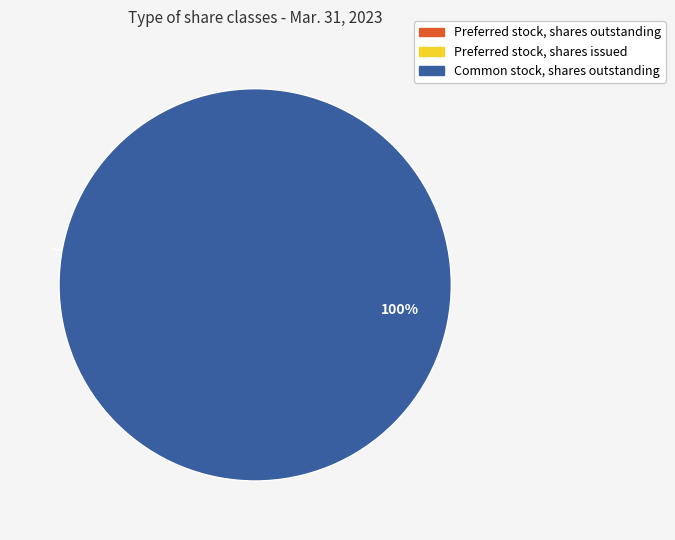

True or false: Preferred stock, shares issued accounts for 1% of the total.

False